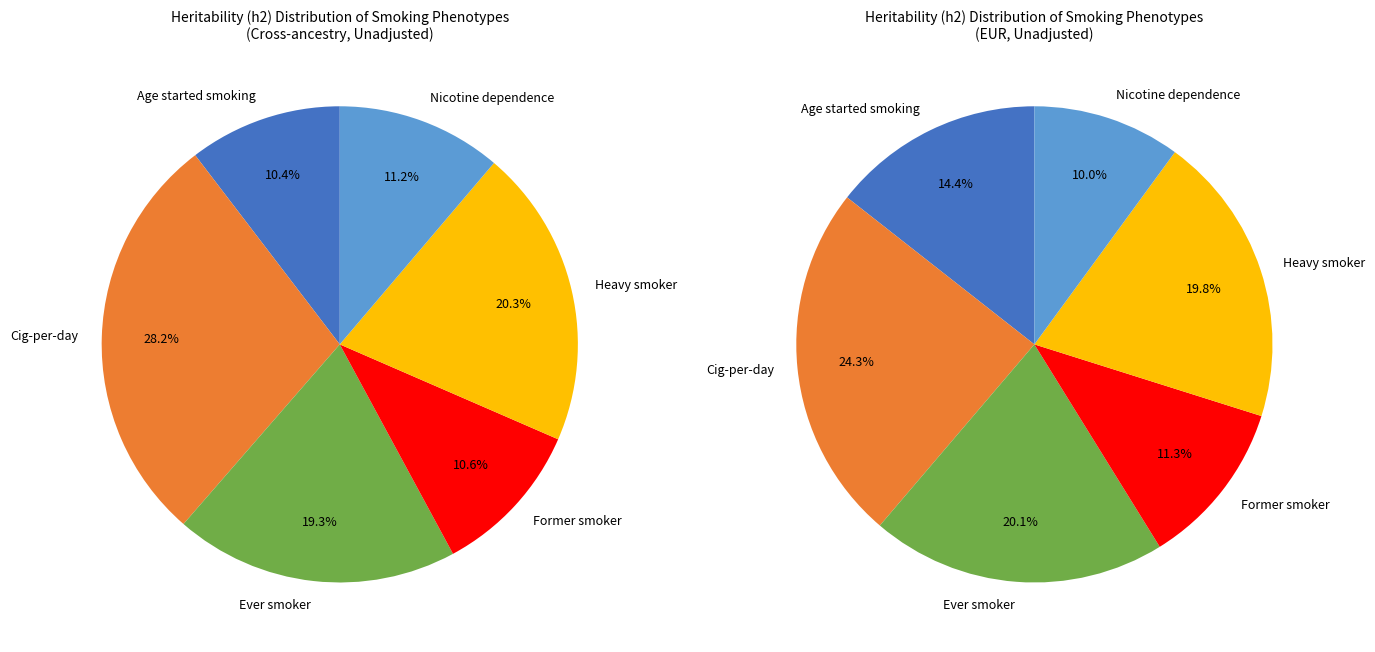

Which has a higher value, Heavy smoker or Ever smoker?

Heavy smoker